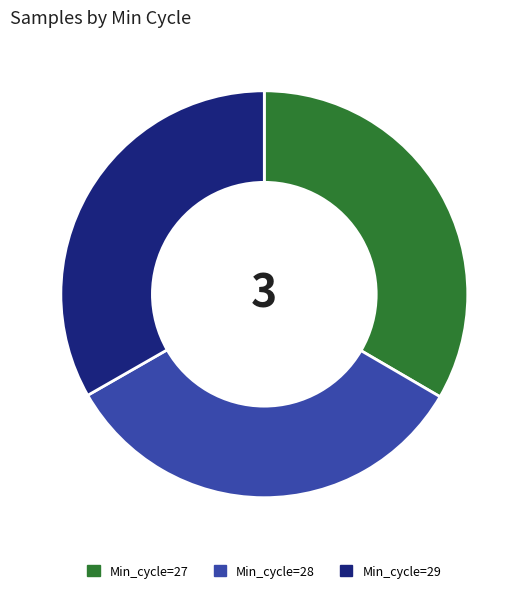

How many slices are in this pie chart?

3